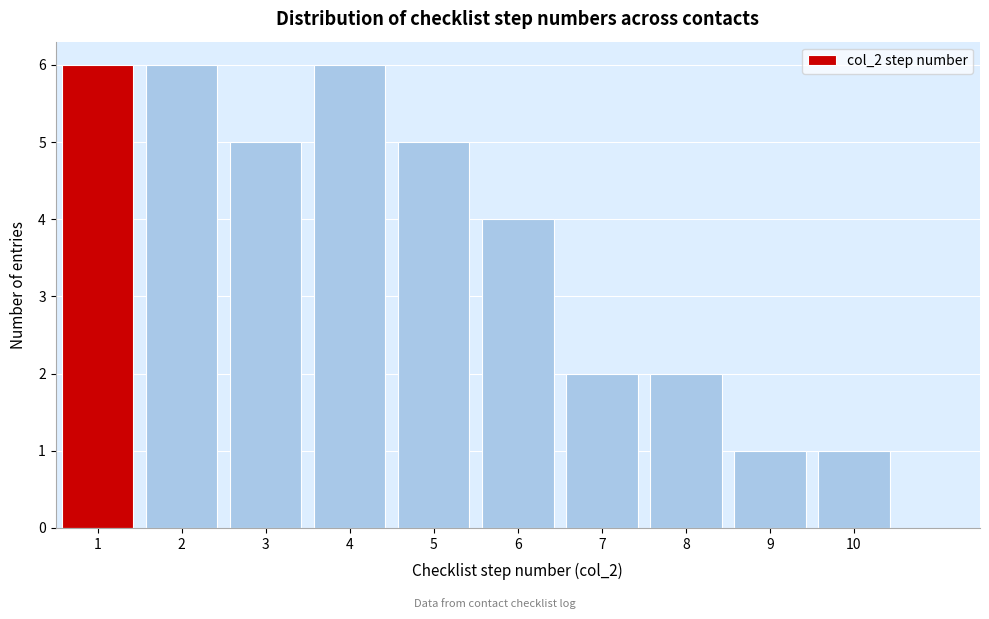

Reading right to left, what are all the values shown in this chart?

1	1	2	2	4	5	6	5	6	6